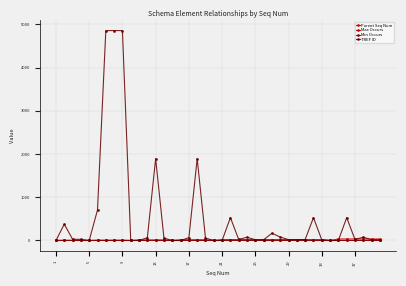

At which category is the sum across all series the highest?

29